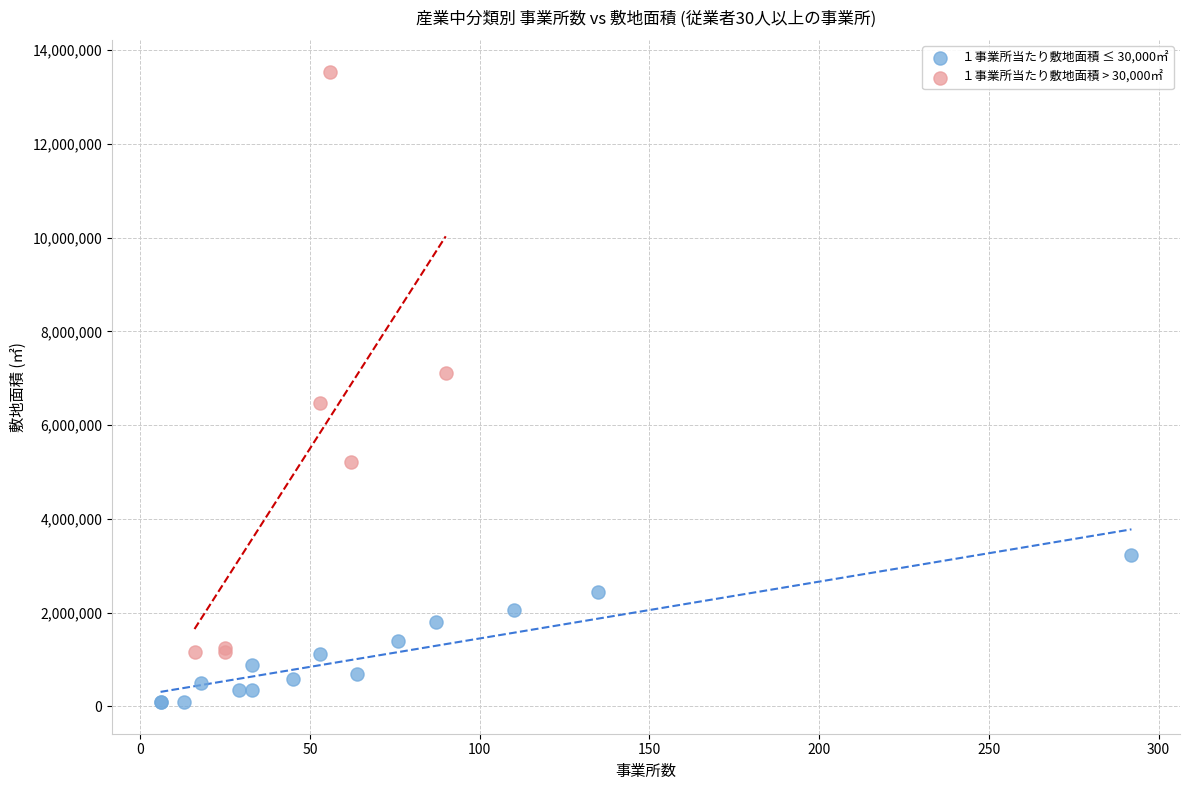

Which series contains the lowest Y value?

１事業所当たり敷地面積 ≤ 30,000㎡